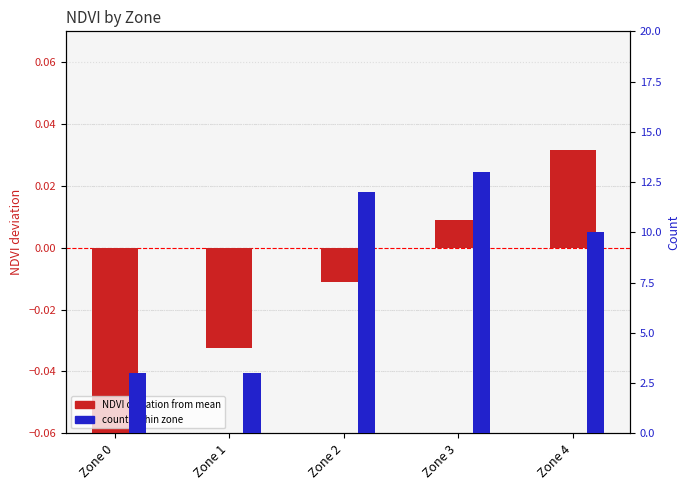

What is the maximum value shown in the chart?

13.0